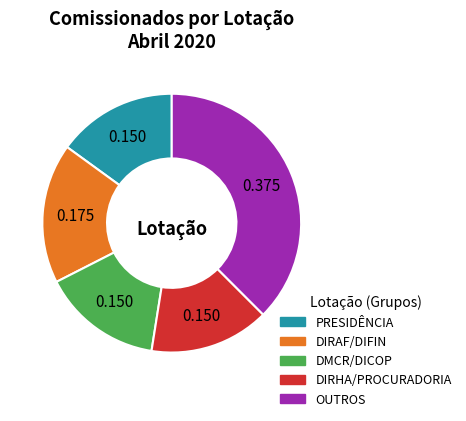

Does any single category account for the majority?

No